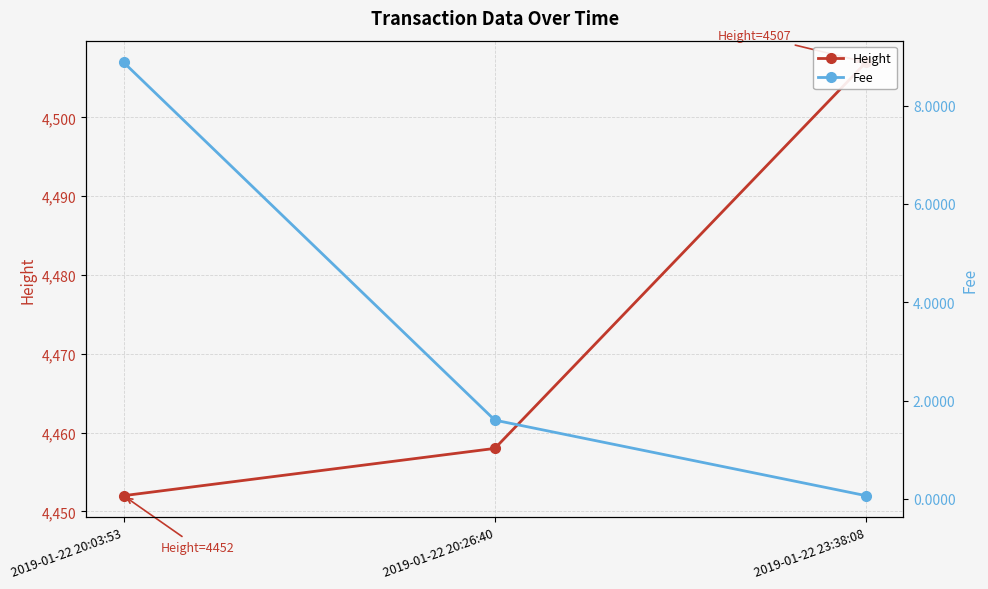

At which category is the sum across all series the highest?

2019-01-22 23:38:08